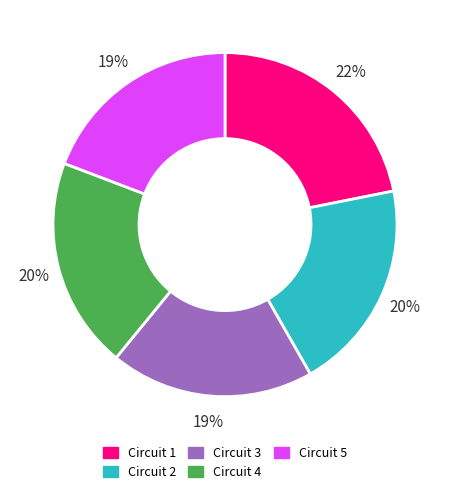

Between Circuit 5 and Circuit 1, which is larger?

Circuit 1